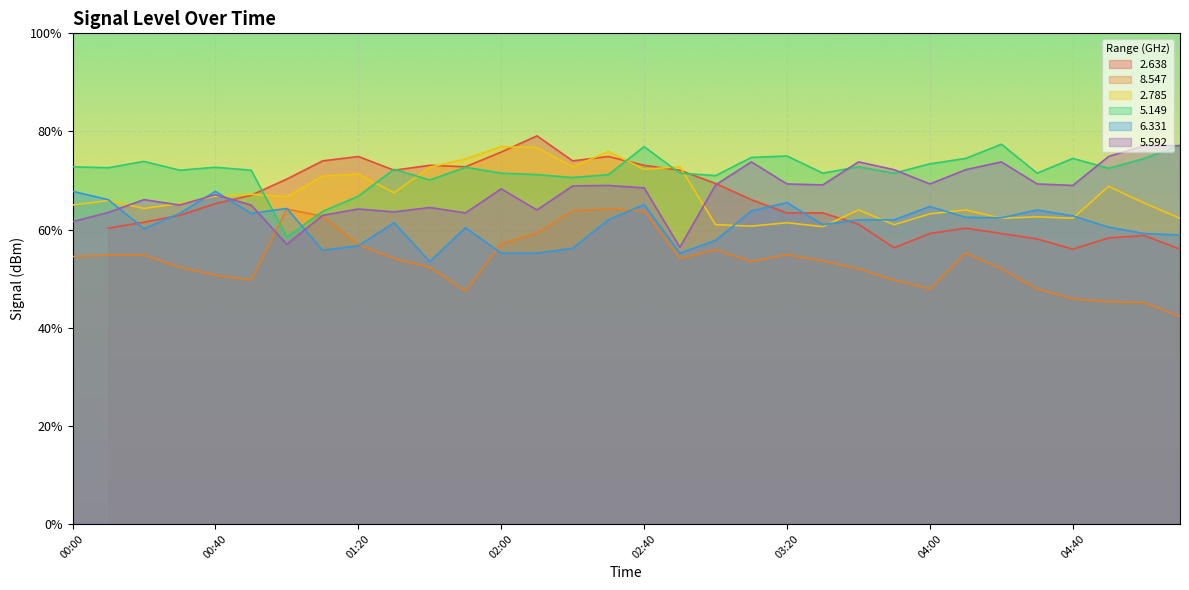

True or false: 8.547 and 2.785 intersect in this chart.

False